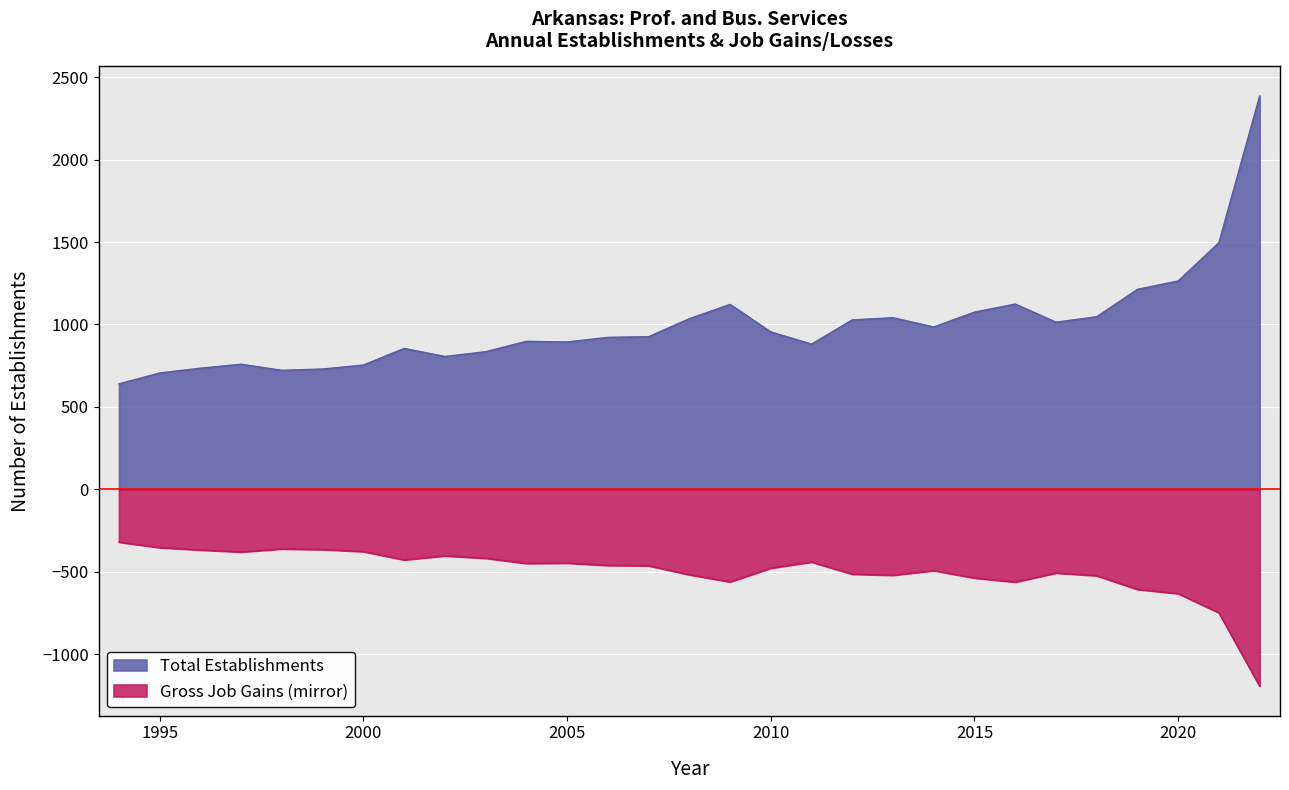

Where does the Gross Job Gains series first go above -463?

1994